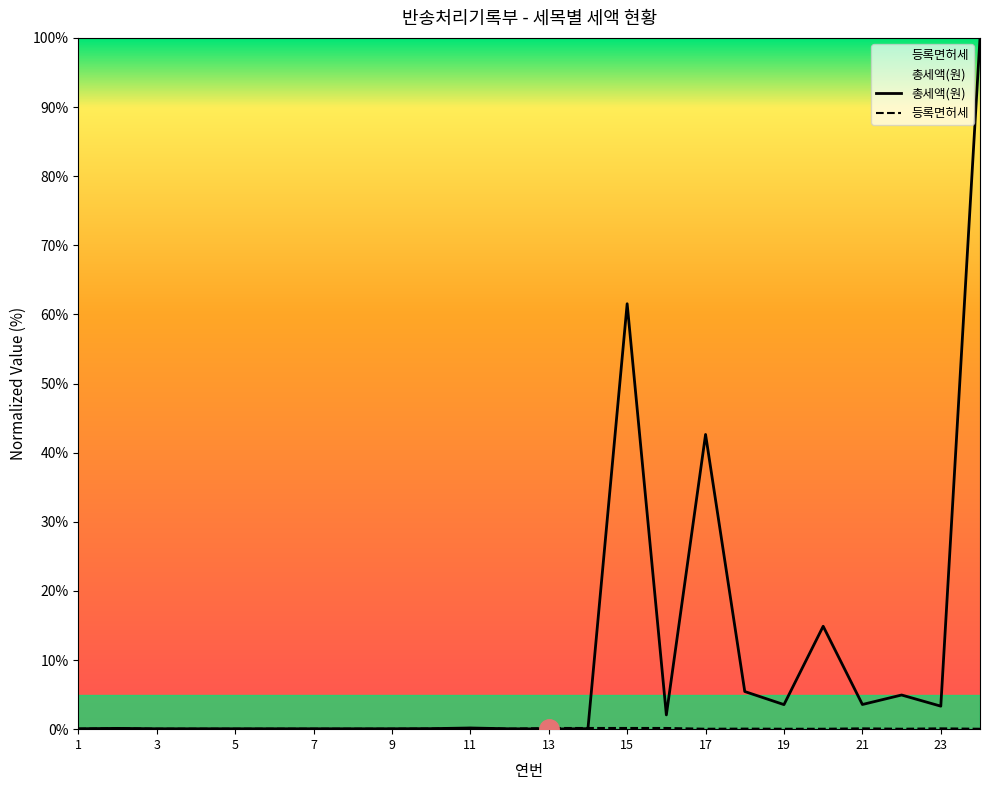

What are all the series names shown in the legend?

총세액(원), 등록면허세